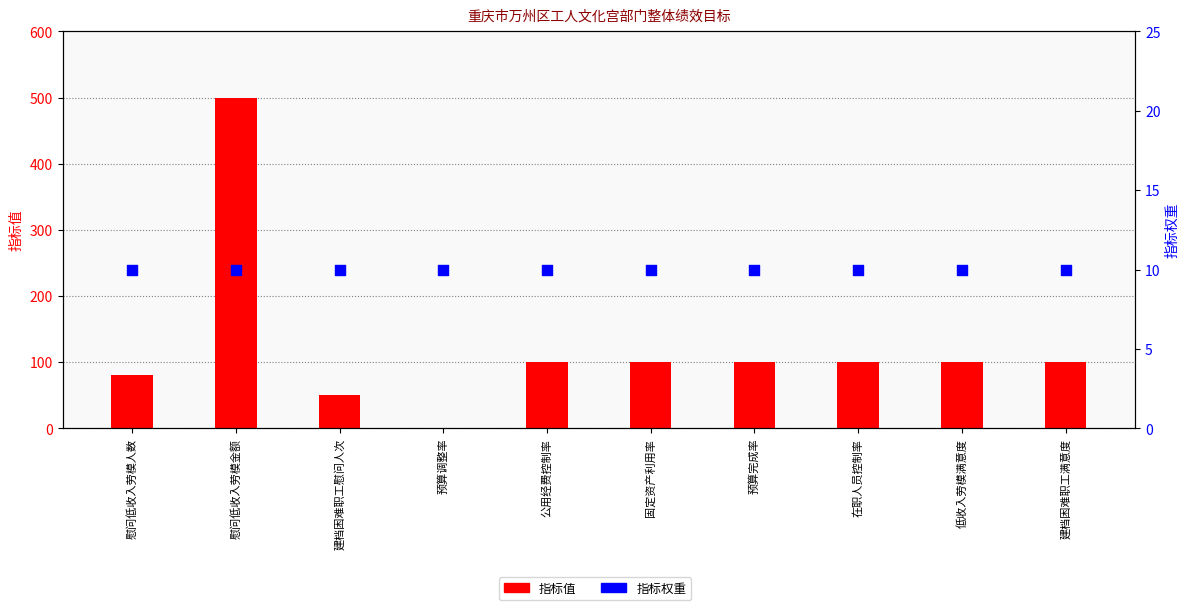

What is the total value across all series at 固定资产利用率?

110